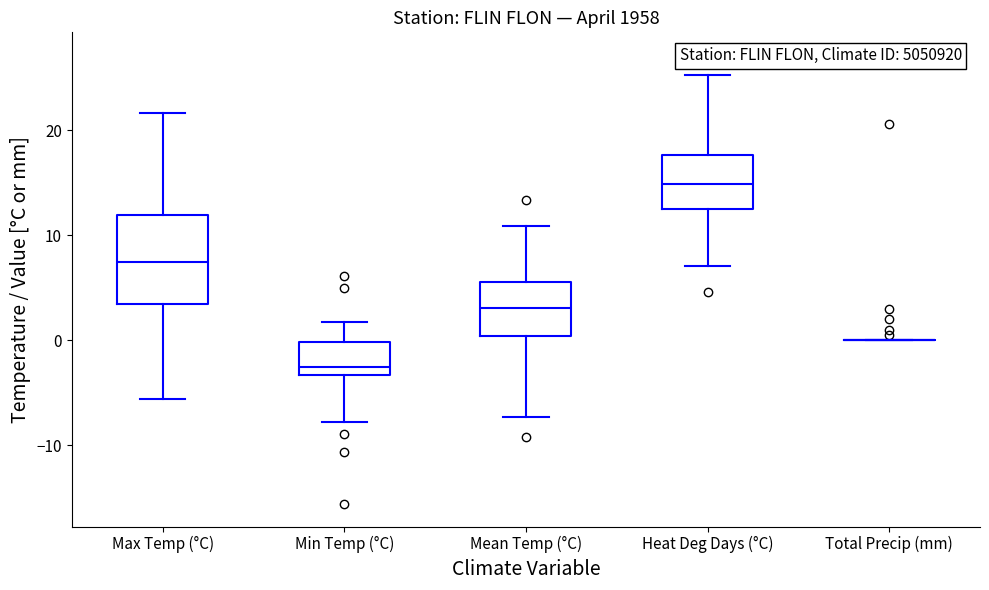

Reading left to right, transcribe this box plot: for each box, give where its median line is, the range the box spans, and where its two whiskers end, as read against the y-axis. The values are not printed on the chart, so give them approximately, as read against the axis.

Max Temp (°C): median 8, box 3 to 12, whiskers -6 to 22
Min Temp (°C): median -2, box -3 to 0, whiskers -8 to 2
Mean Temp (°C): median 3, box 0 to 6, whiskers -7 to 11
Heat Deg Days (°C): median 15, box 12 to 18, whiskers 7 to 25
Total Precip (mm): box collapsed to a line at 0, whiskers 0 to 0